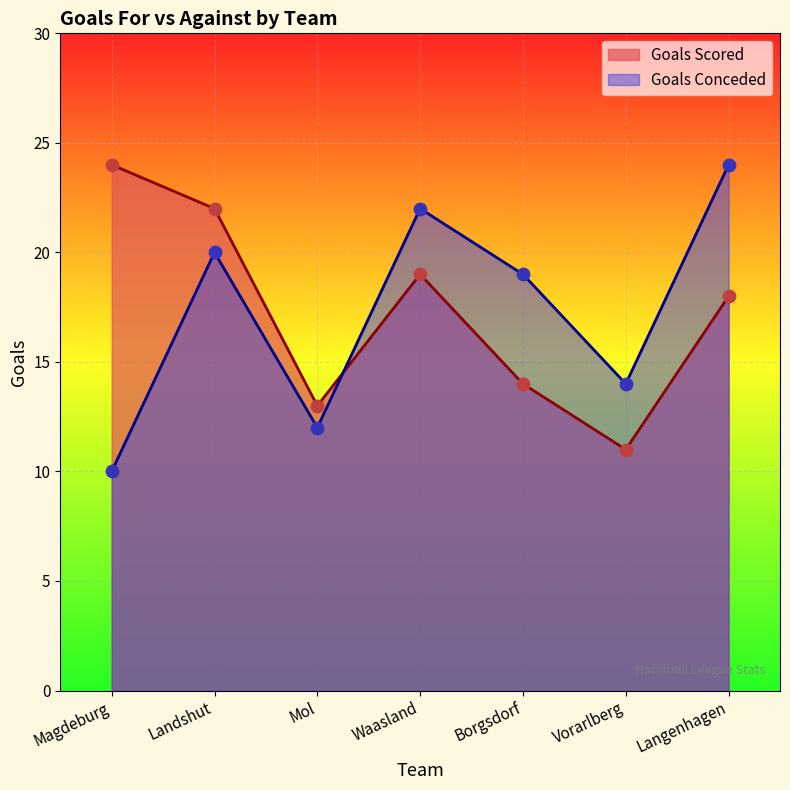

Which series has the widest spread of Y values?

Goals Conceded